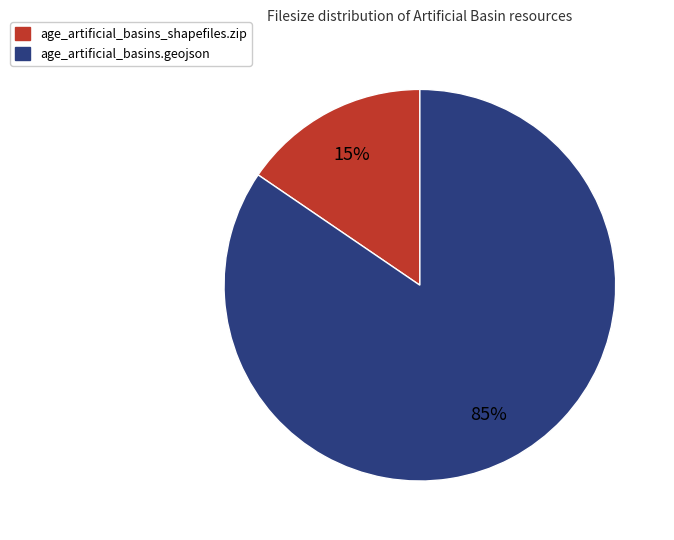

True or false: age_artificial_basins_shapefiles.zip accounts for 15% of the total.

True